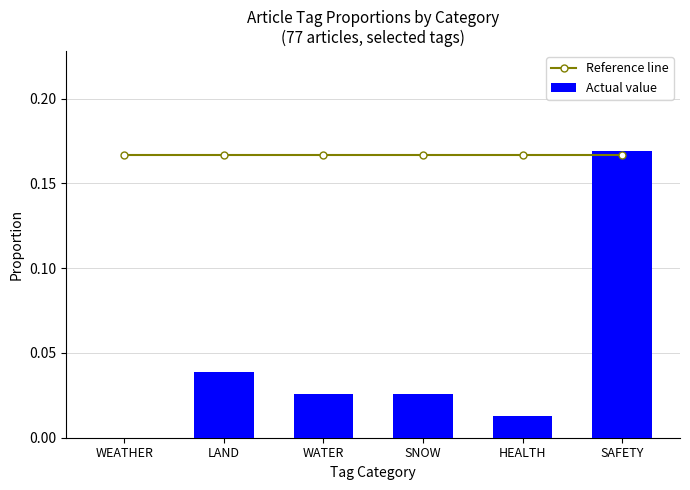

Which label corresponds to the smallest value in the chart?

WEATHER